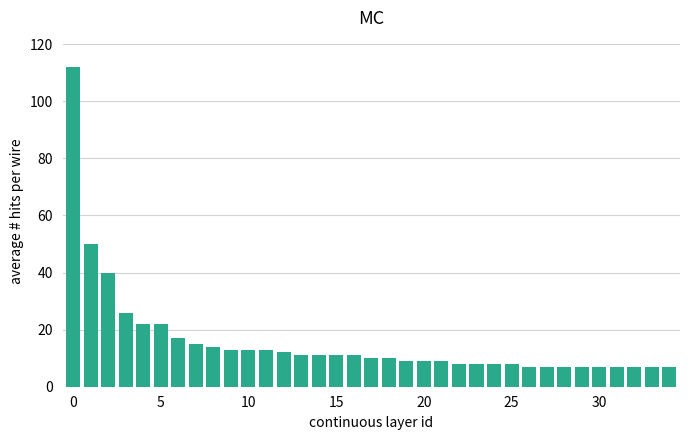

What is the average value?

16